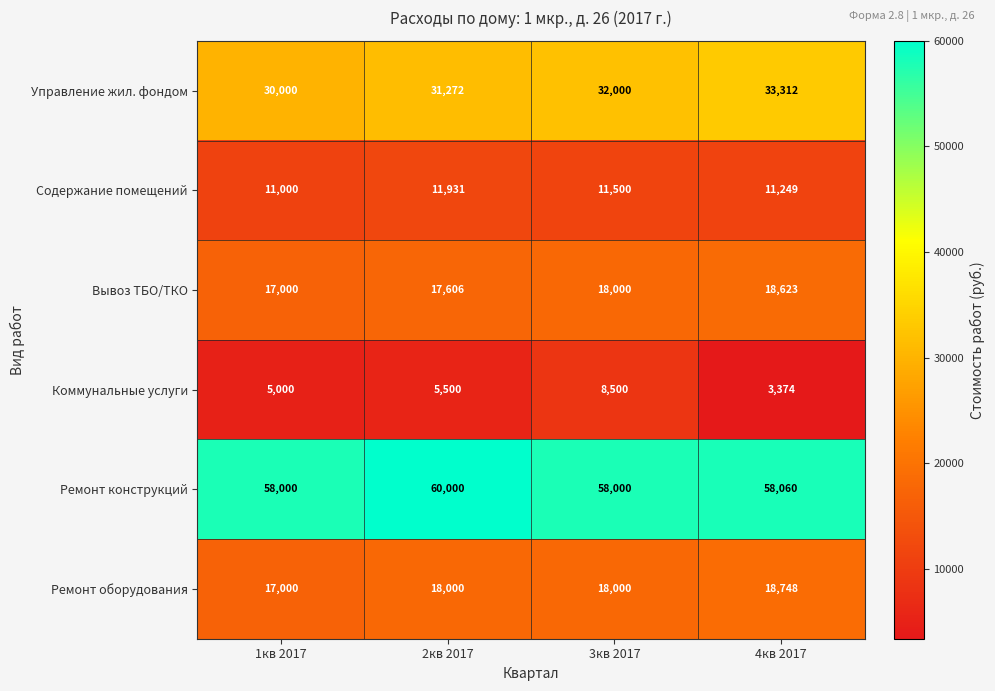

What is the approximate value of Ремонт конструкций at 4кв 2017, to the nearest 50?

58050